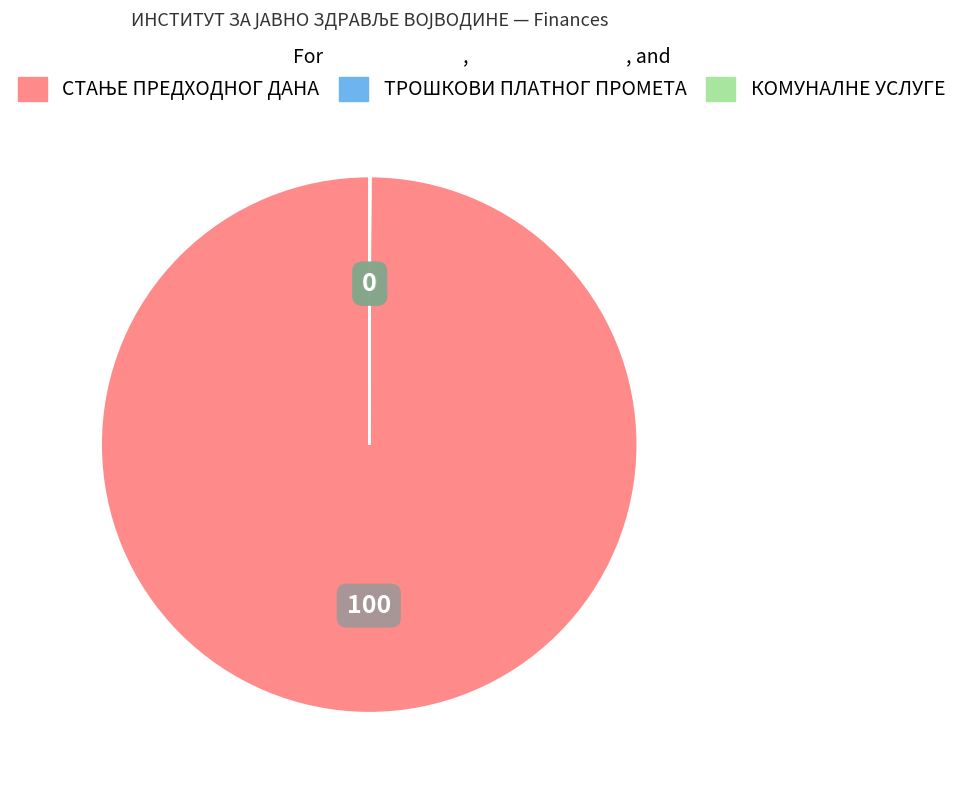

Is there any slice that represents more than half of the pie?

Yes